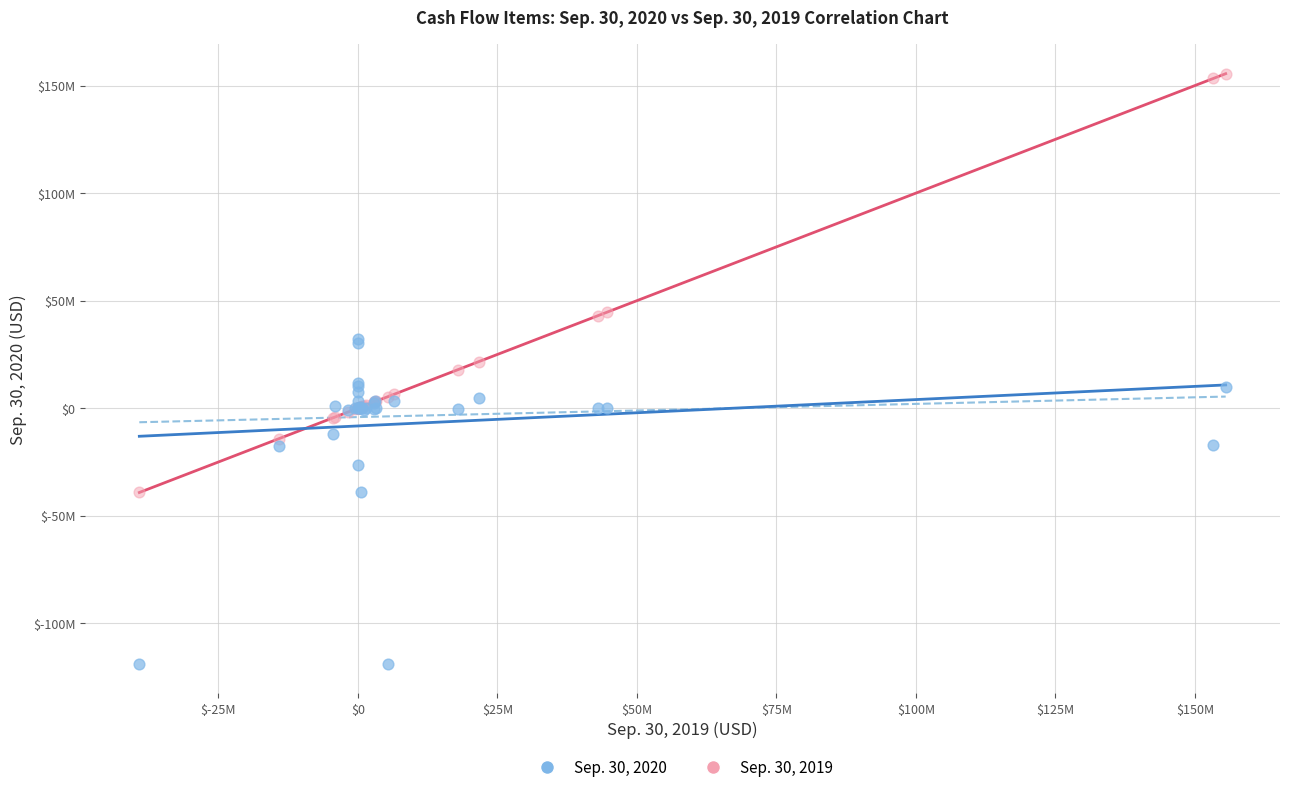

What are all the series names shown in the legend?

Sep. 30, 2020, Sep. 30, 2019